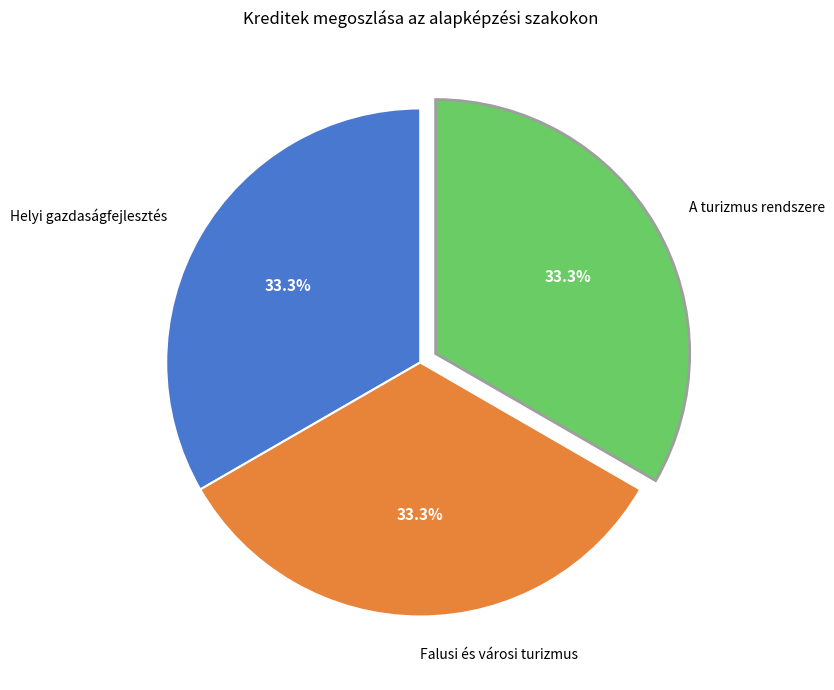

Do Helyi gazdaságfejlesztés and Falusi és városi turizmus together represent more than half of the pie?

Yes